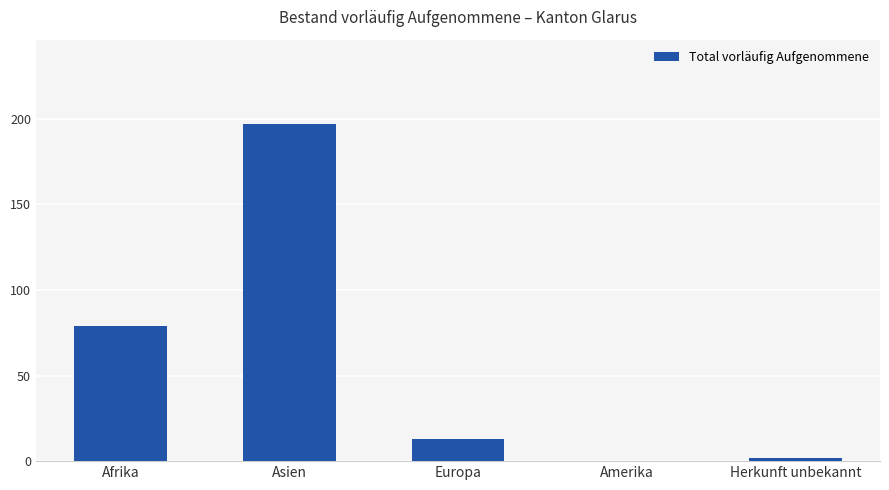

What is the change in value from Afrika to Europa?

-66